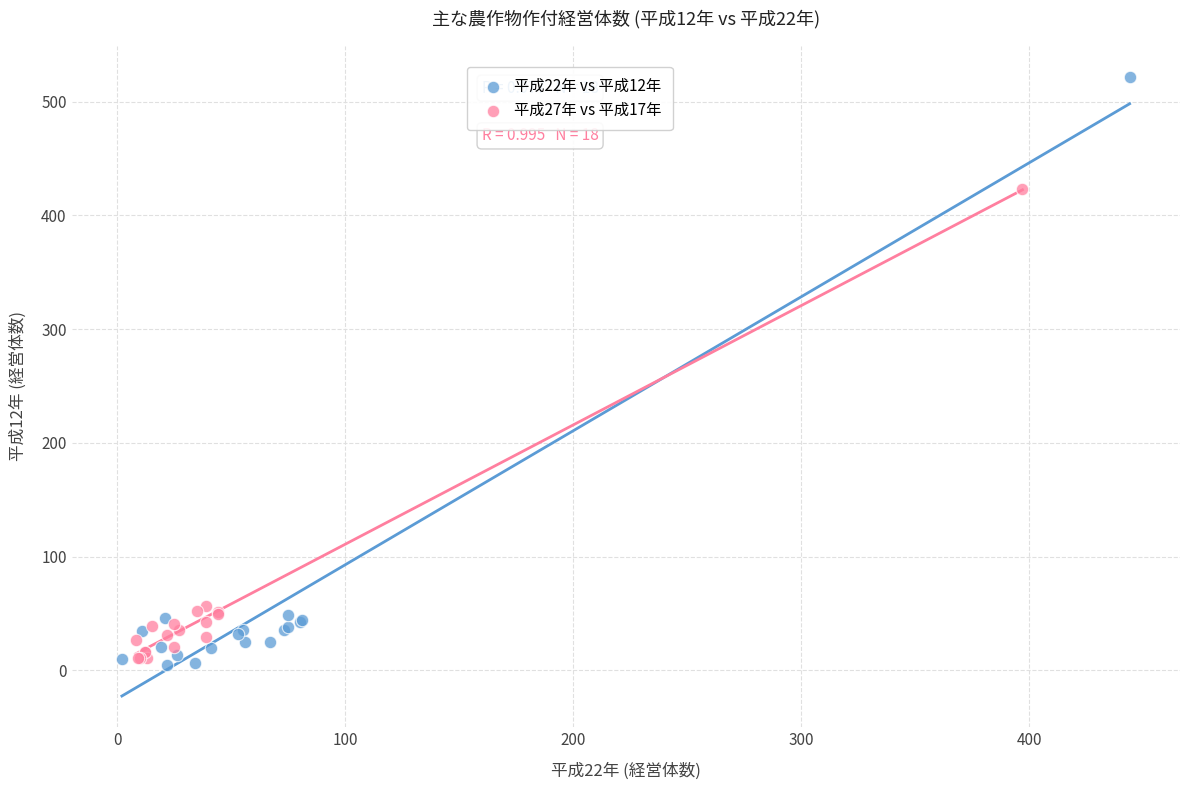

Which series contains the highest Y value?

平成22年 vs 平成12年